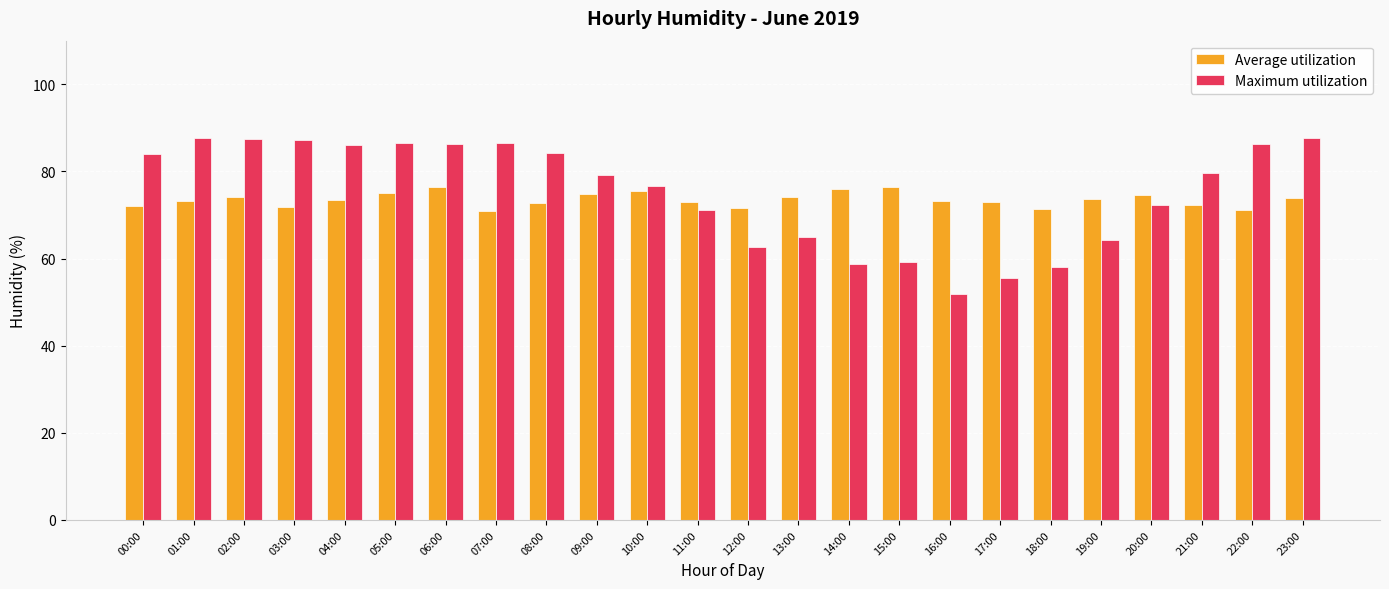

What is the highest value of the Average utilization series?

76.4